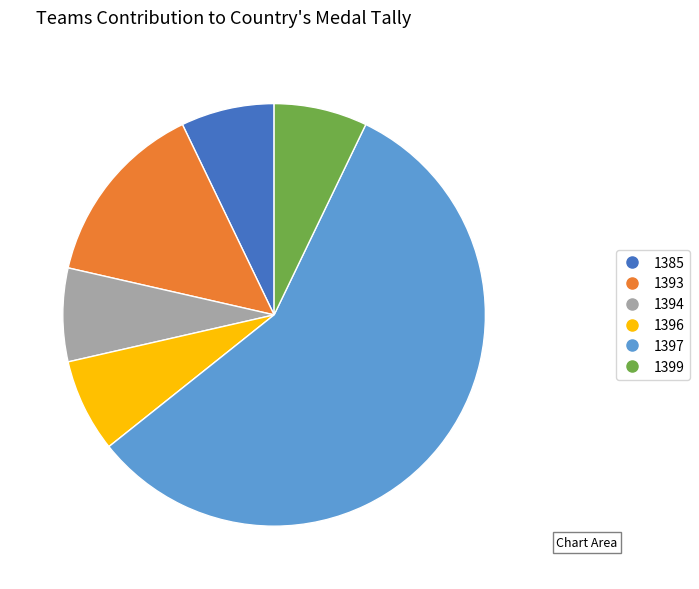

Do 1385 and 1397 together represent more than half of the pie?

Yes